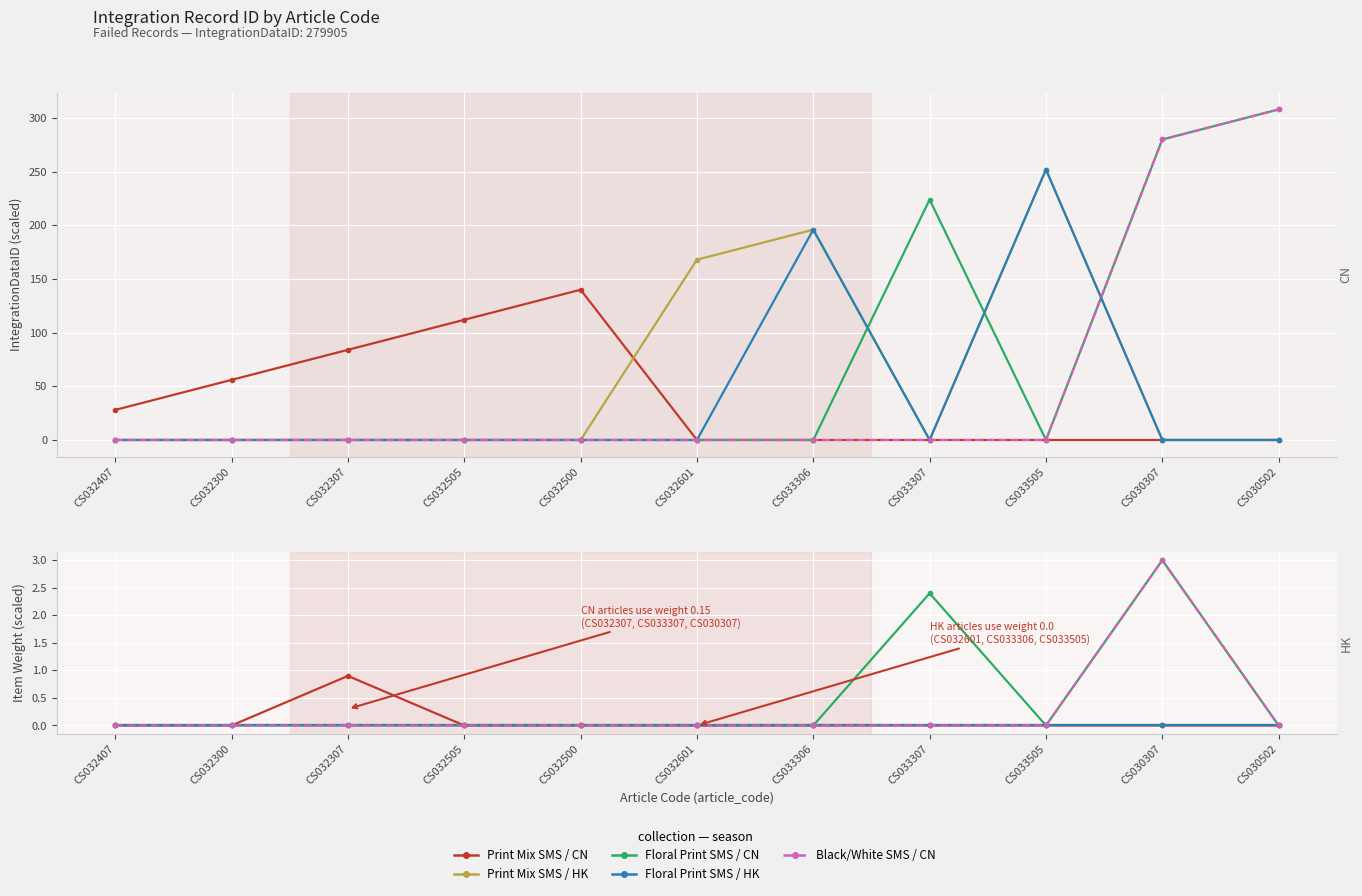

What are all the series names shown in the legend?

Print Mix SMS / CN, Print Mix SMS / HK, Floral Print SMS / CN, Floral Print SMS / HK, Black/White SMS / CN